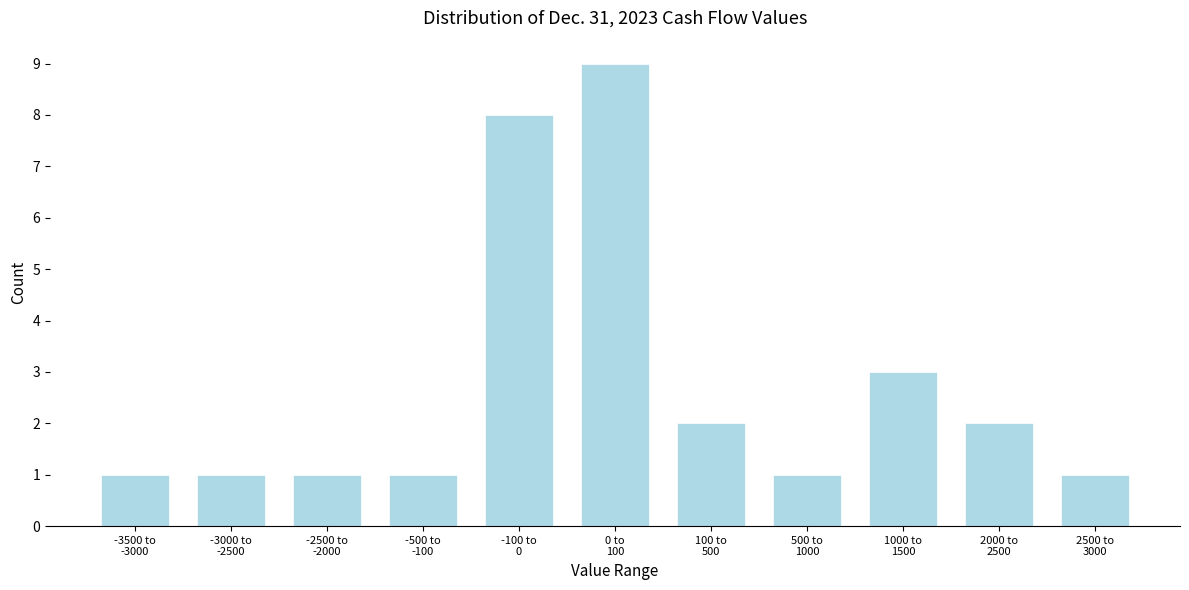

Reading right to left, extract all data points from this chart.

1	2	3	1	2	9	8	1	1	1	1